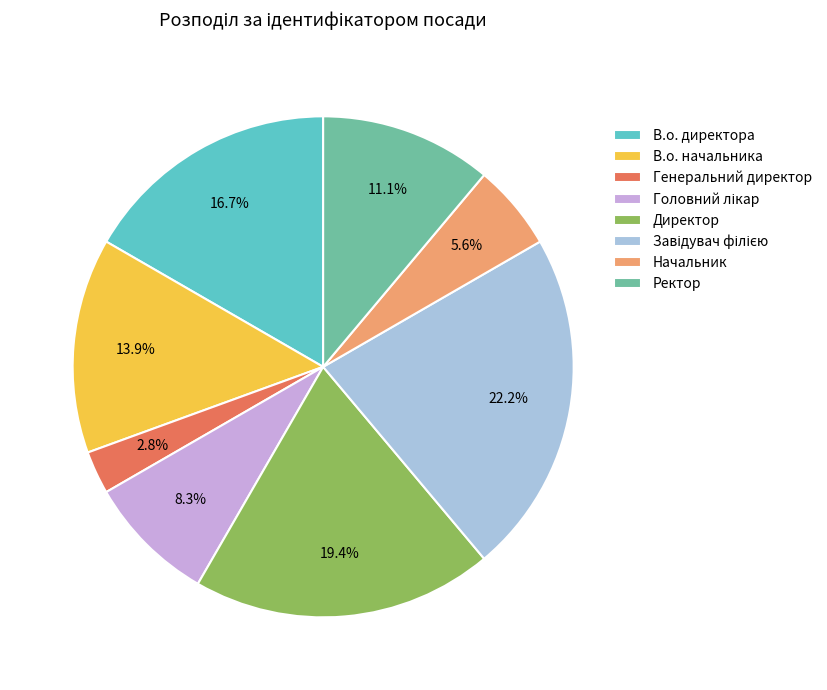

Is В.о. начальника the majority of the pie?

No